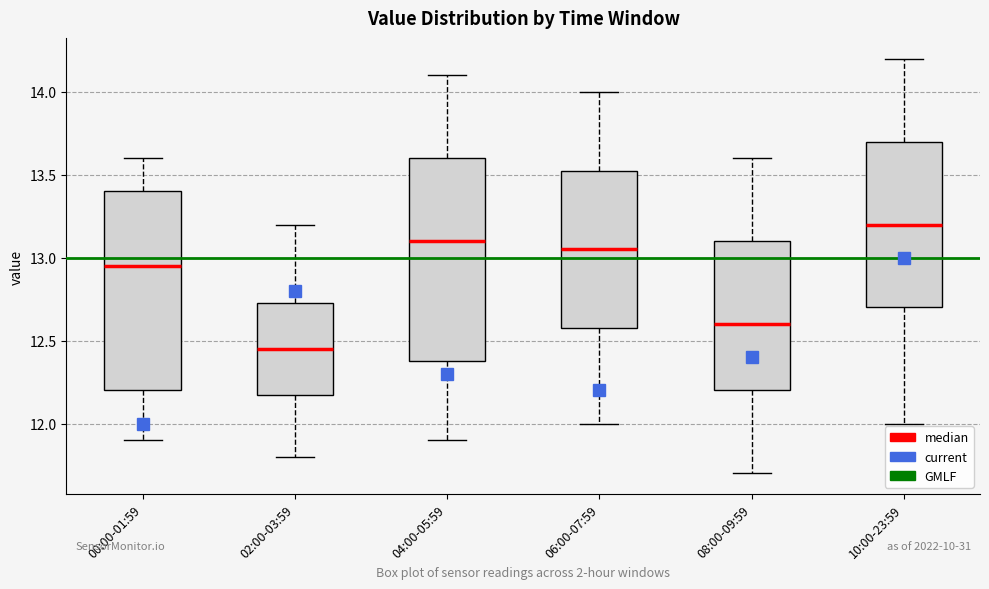

Where does the lower whisker of the box for 06:00-07:59 end on the y-axis? The values are not printed on the chart, so give them approximately, as read against the axis.

12.00